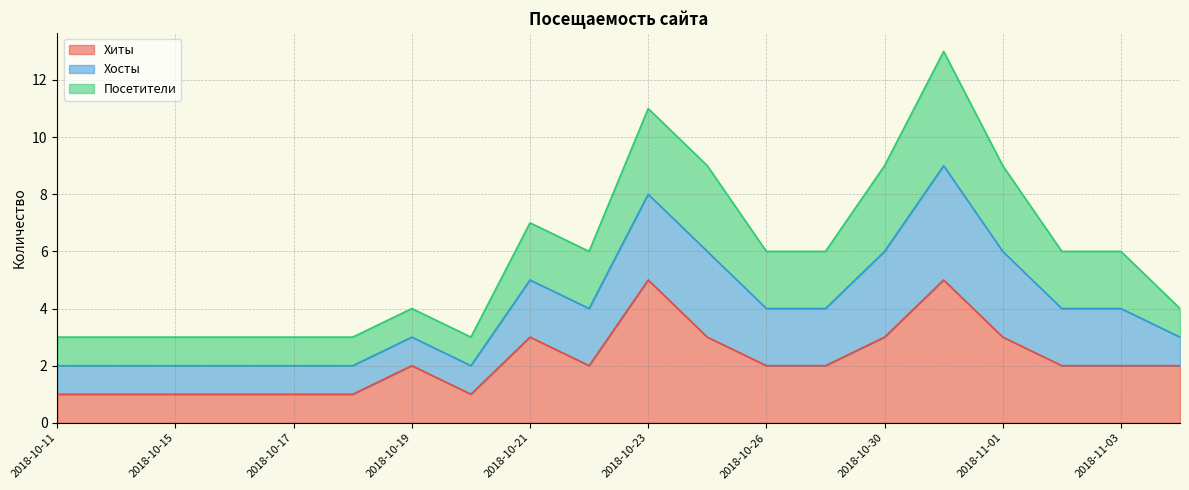

How many interior local valleys does the Хиты series have?

2